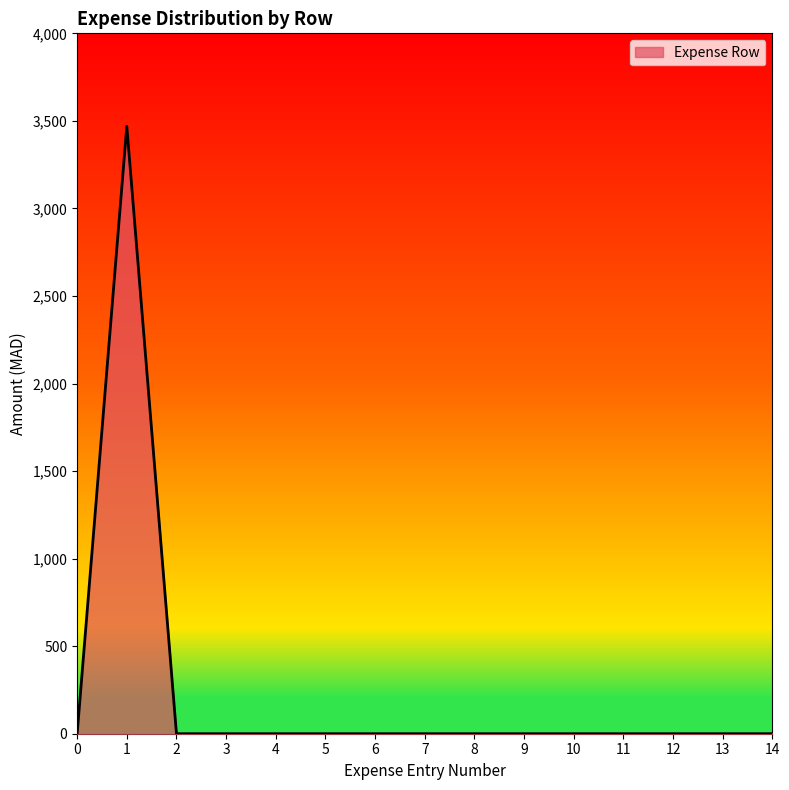

Count the number of categories in the chart.

15